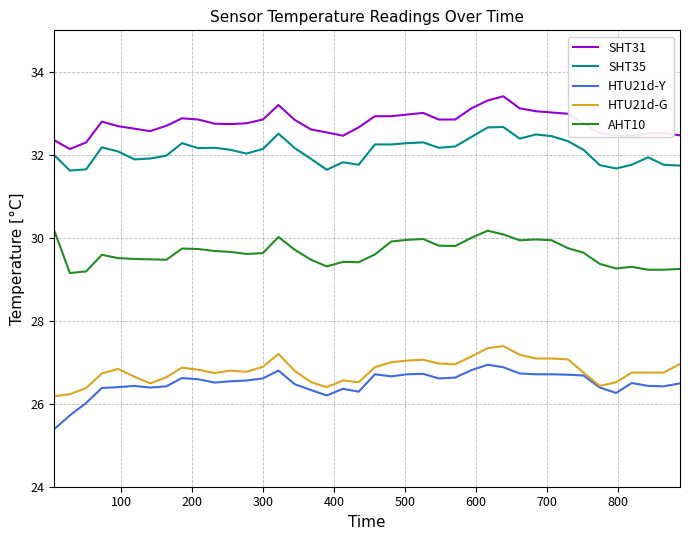

Rank the series by their maximum value, from highest to lowest.

SHT31, SHT35, AHT10, HTU21d-G, HTU21d-Y